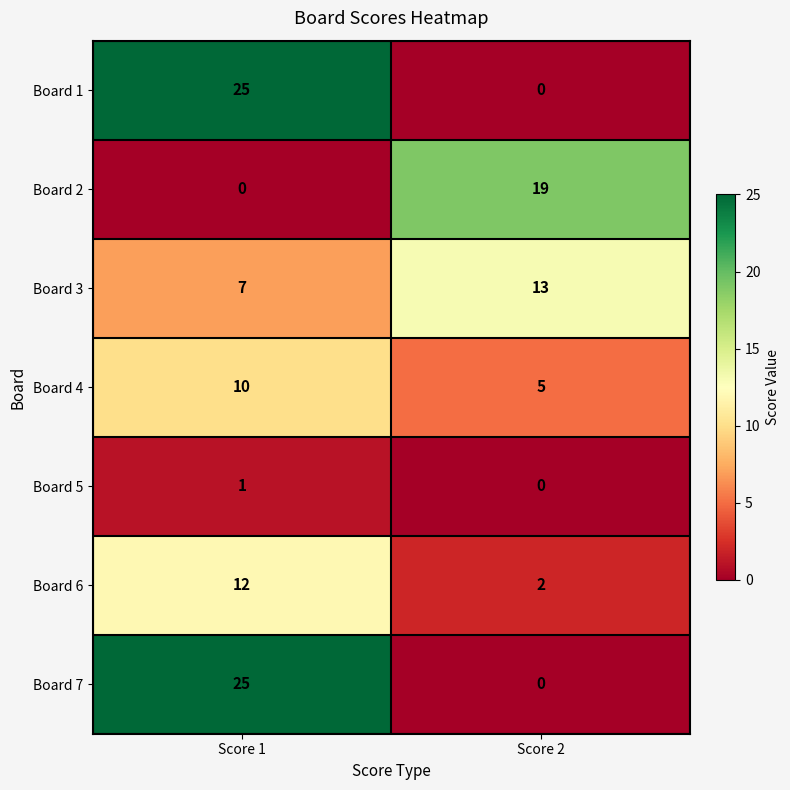

How many distinct data groups are displayed?

7